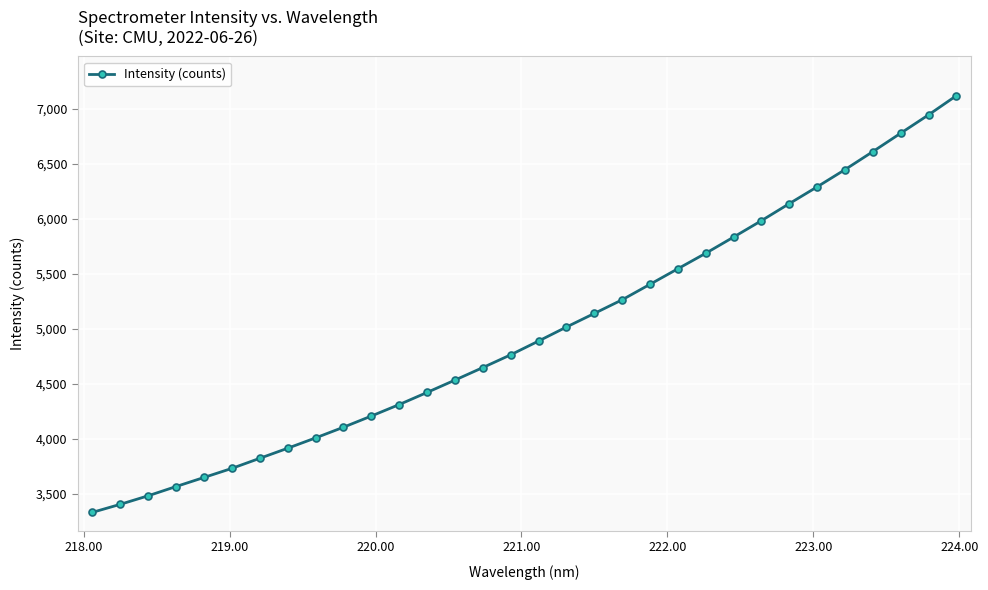

What is the smallest value displayed?

3333.8